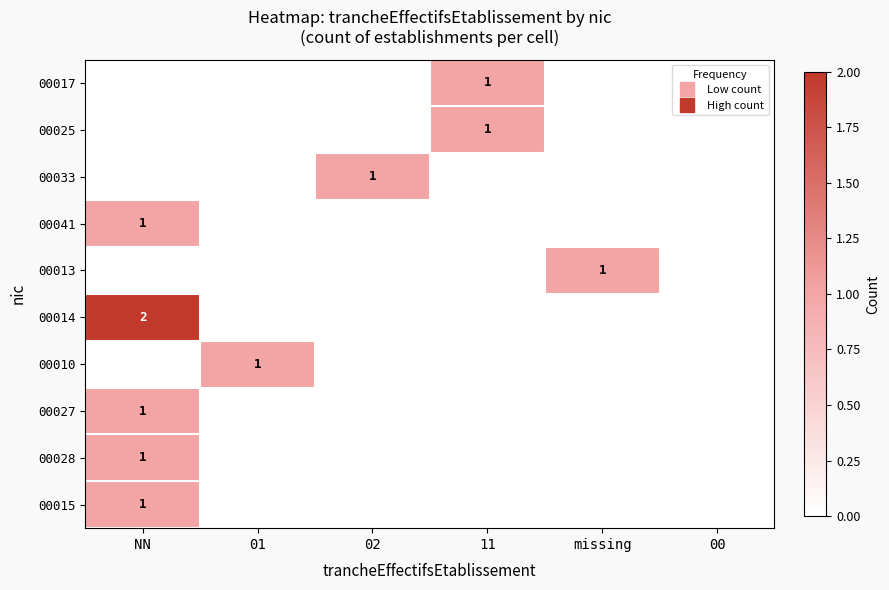

Rank the series at 01 from highest to lowest value.

00010, 00017, 00025, 00033, 00041, 00013, 00014, 00027, 00028, 00015